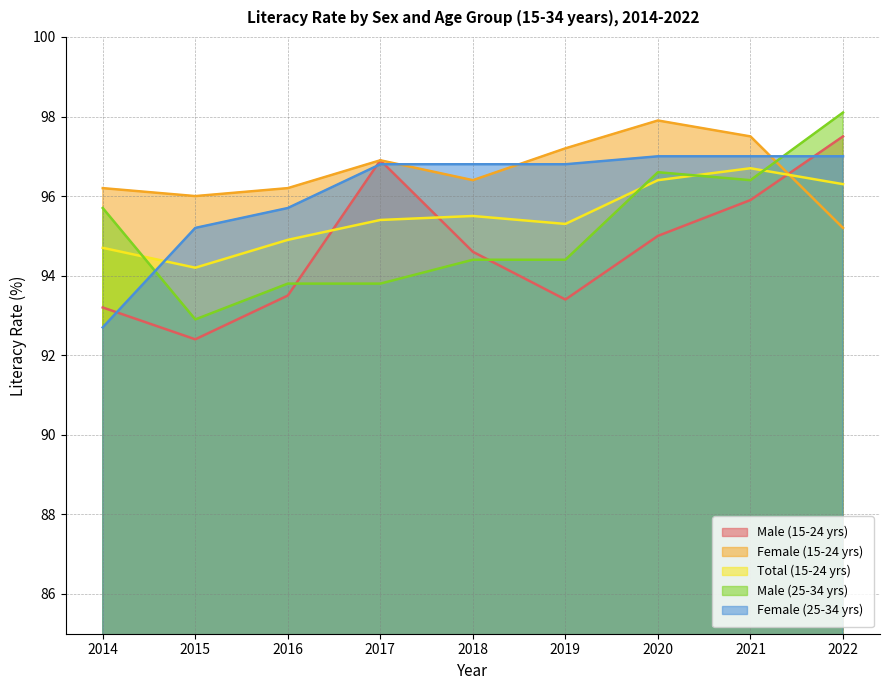

Is the value of Female (25-34 yrs) at 2015 greater than the value of Female (15-24 yrs) at 2015?

No